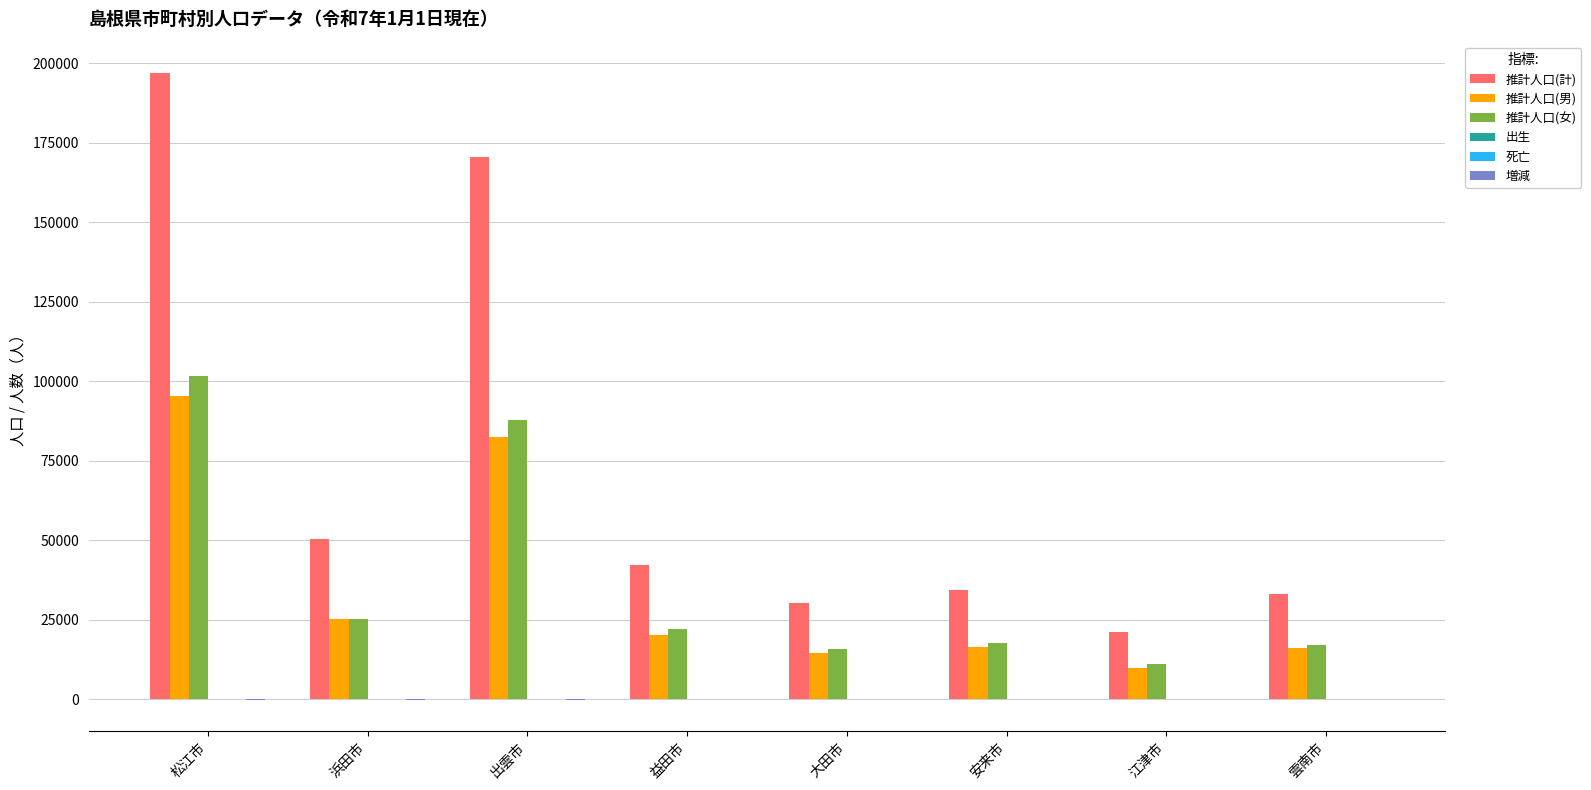

Is the value of 推計人口(女) at 大田市 greater than the value of 推計人口(男) at 江津市?

Yes